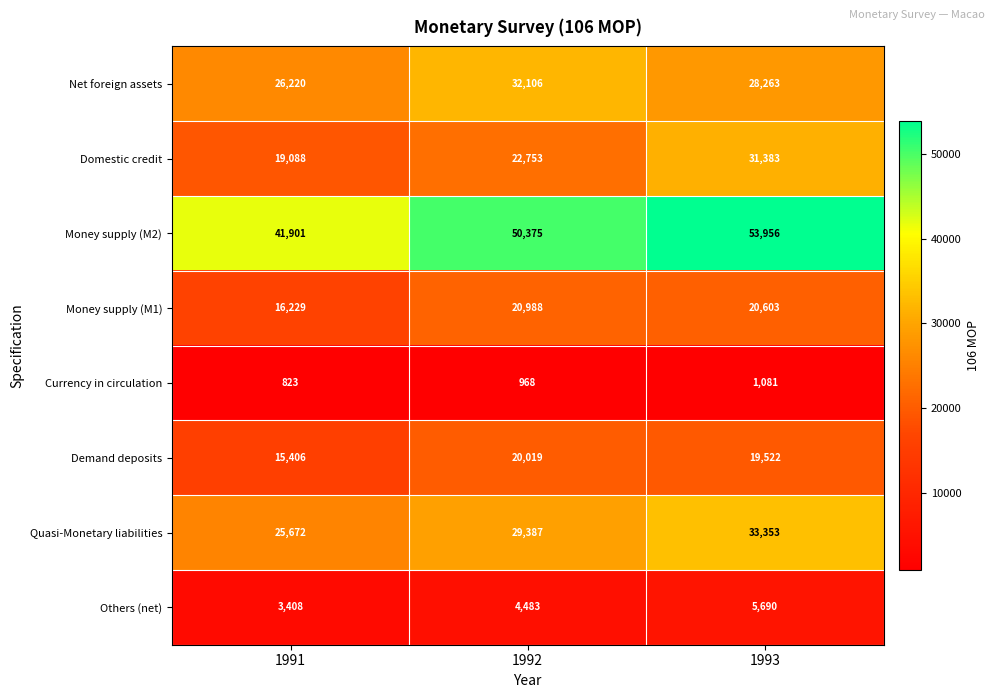

What is the minimum value shown in the chart?

823